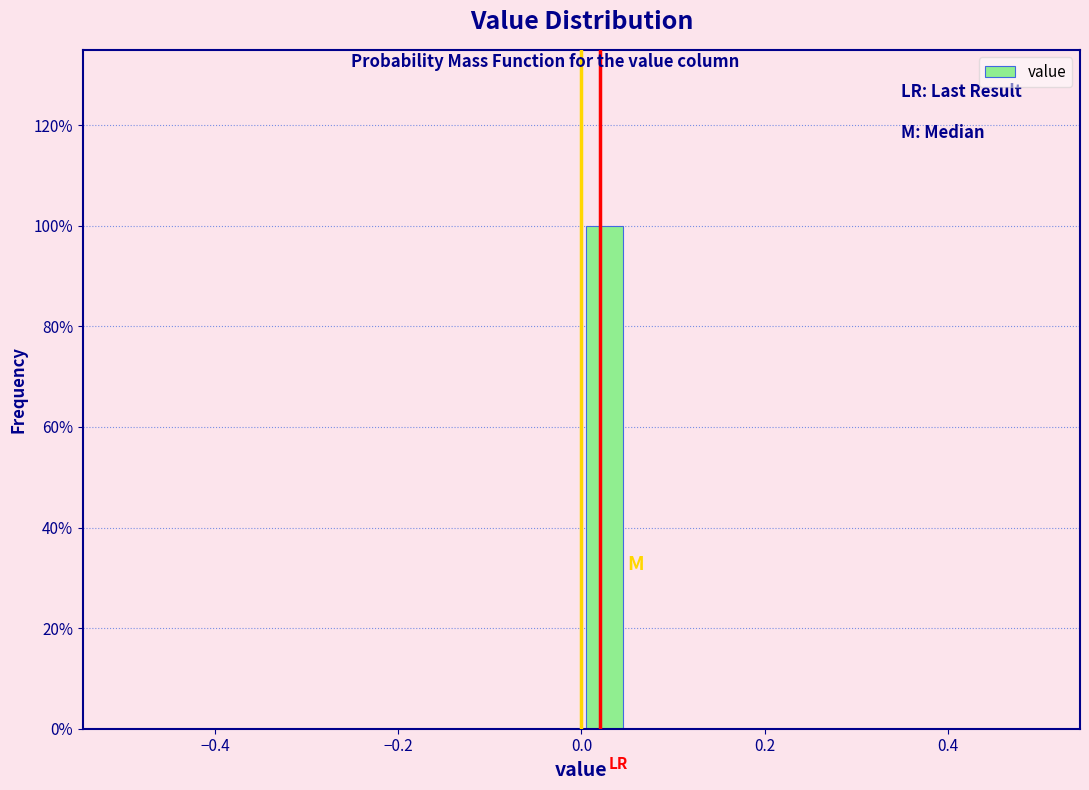

Read against the x-axis, roughly where is the centre of the tallest bar?

0.02